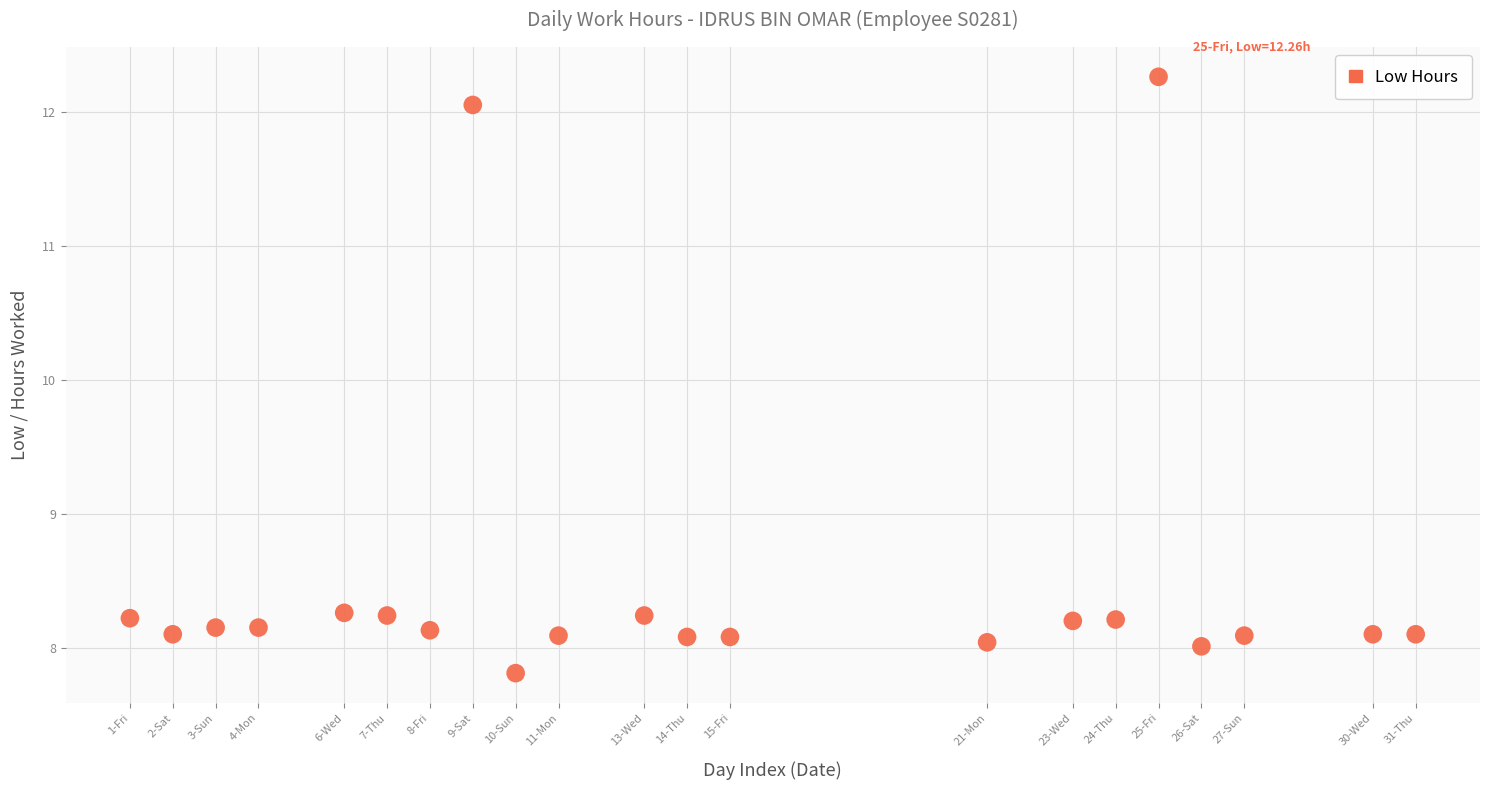

What is the range of X values (max minus min)?

30.0